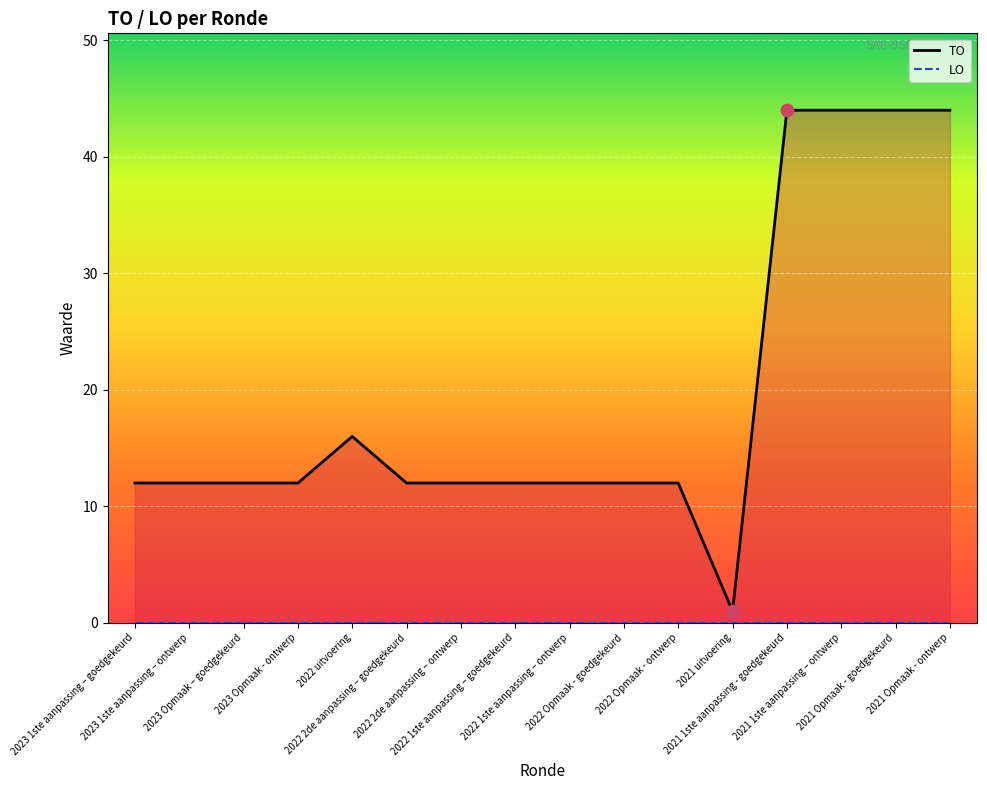

Approximately how many times larger is the value at 2021 1ste aanpassing – ontwerp compared to 2022 Opmaak - ontwerp?

3.7